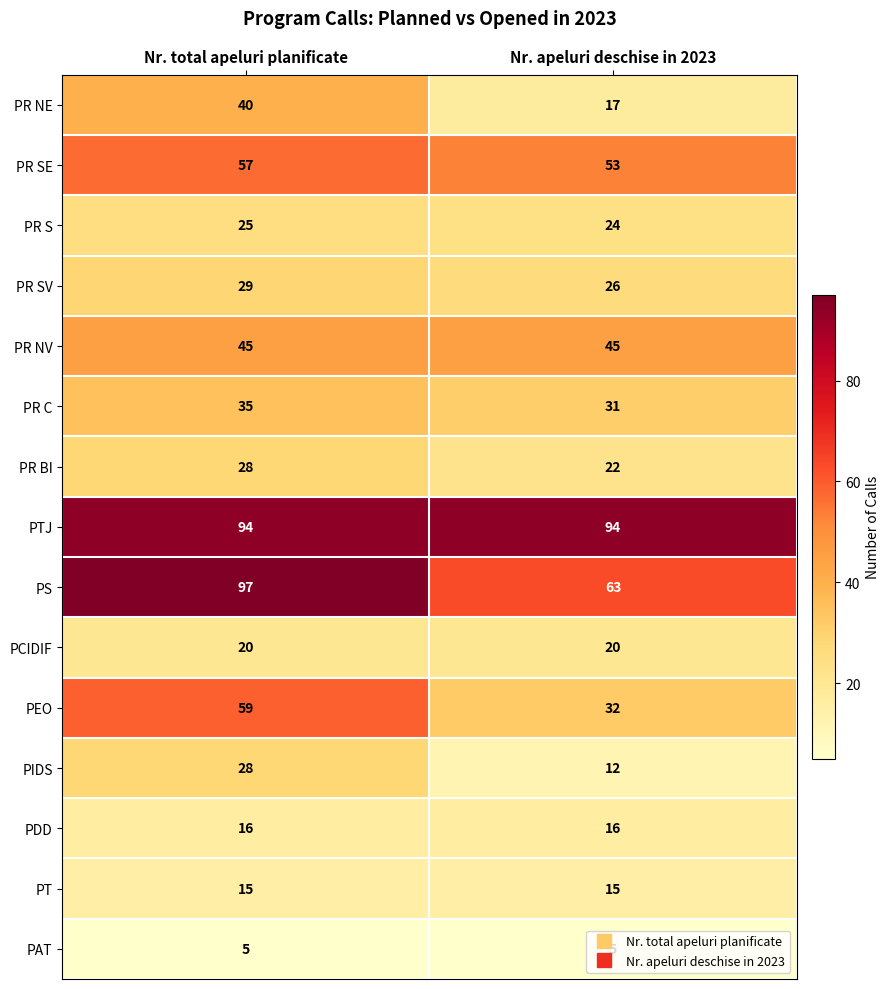

Read the PR S value at Nr. total apeluri planificate.

25